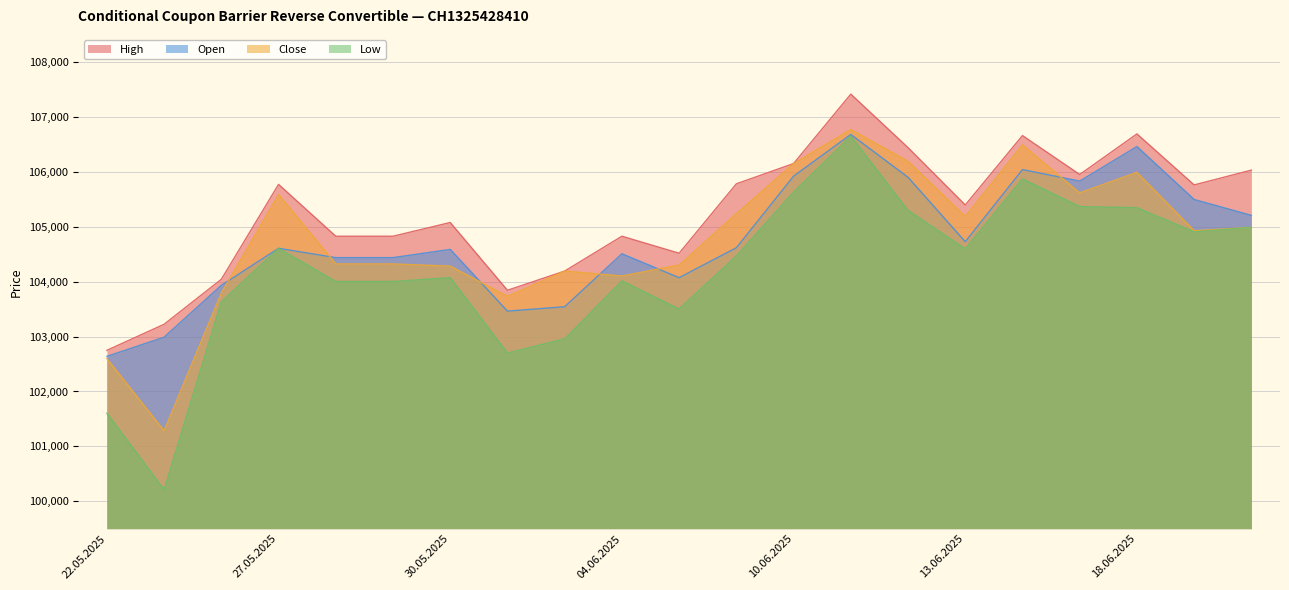

True or false: High and Low cross at least once.

False